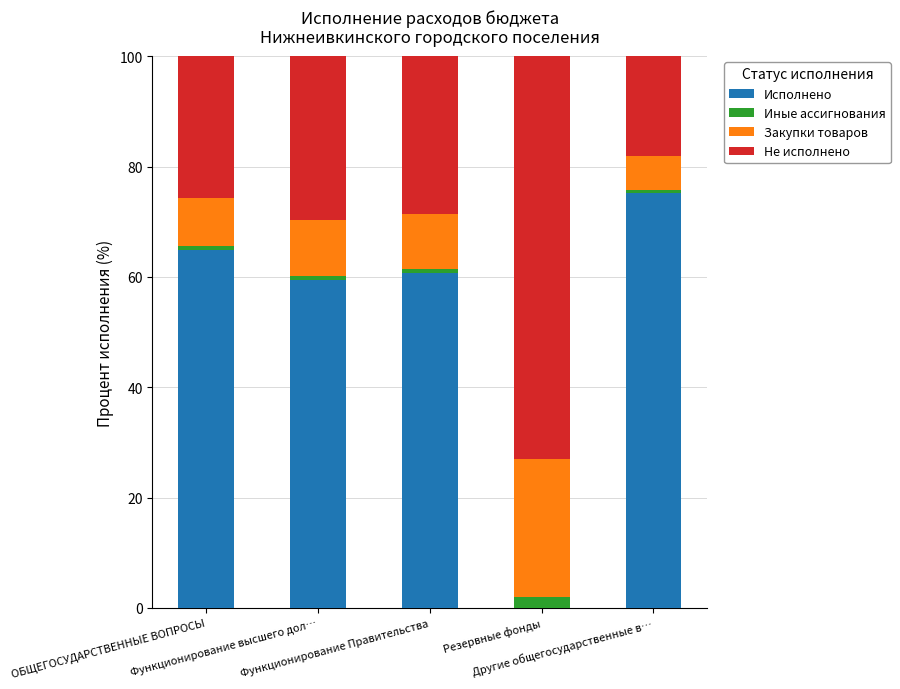

What is the sum of all Исполнено values?

260.2